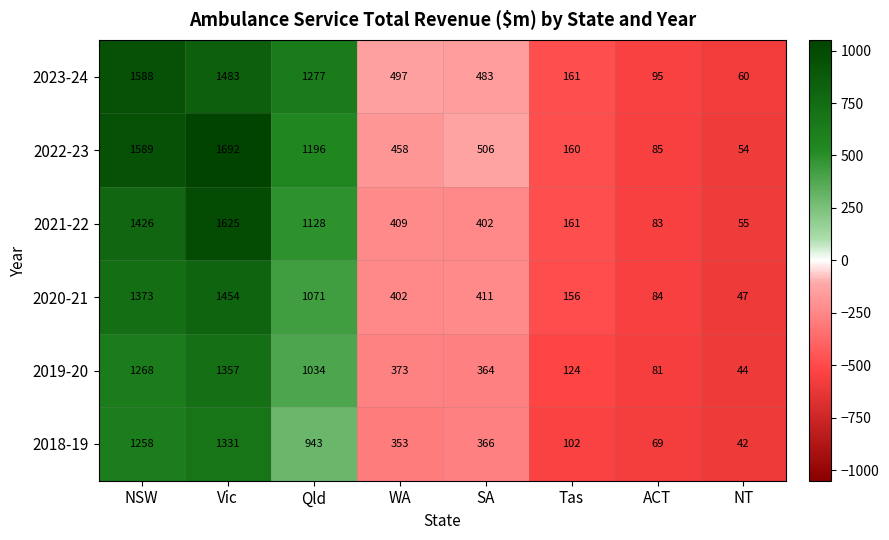

At which category does the chart reach its peak across all series?

Vic